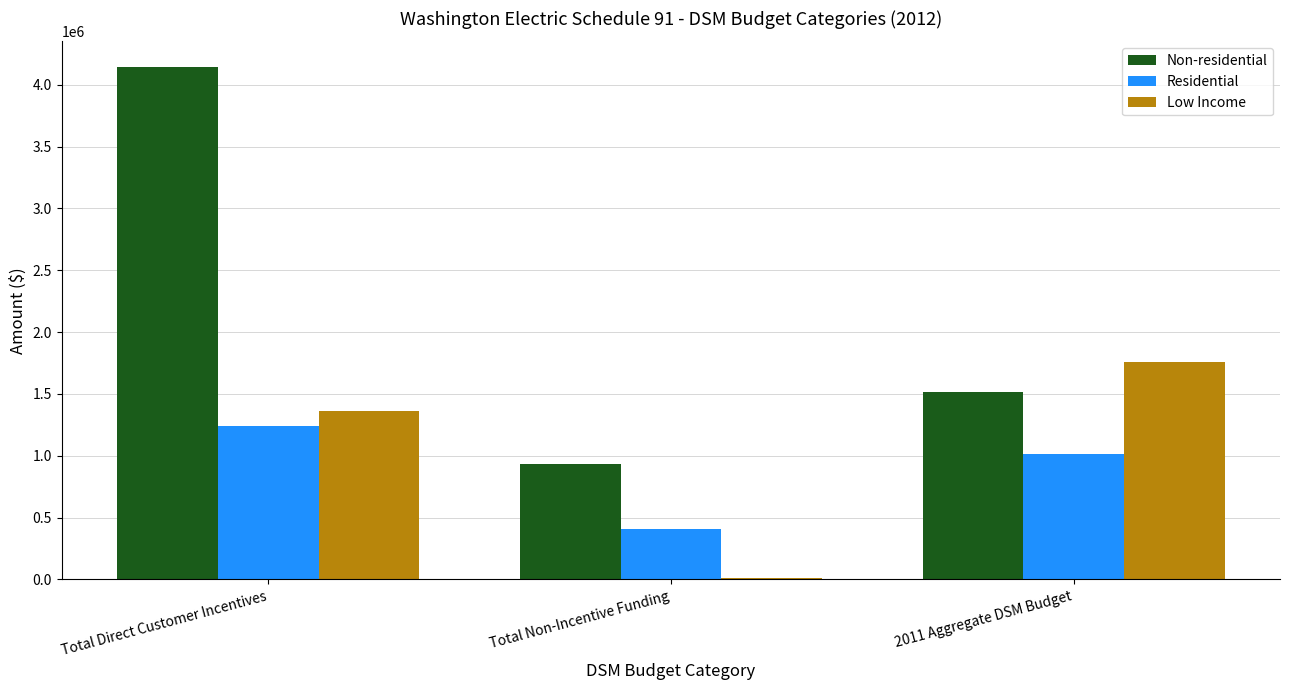

Which series has the largest range (max minus min)?

Non-residential